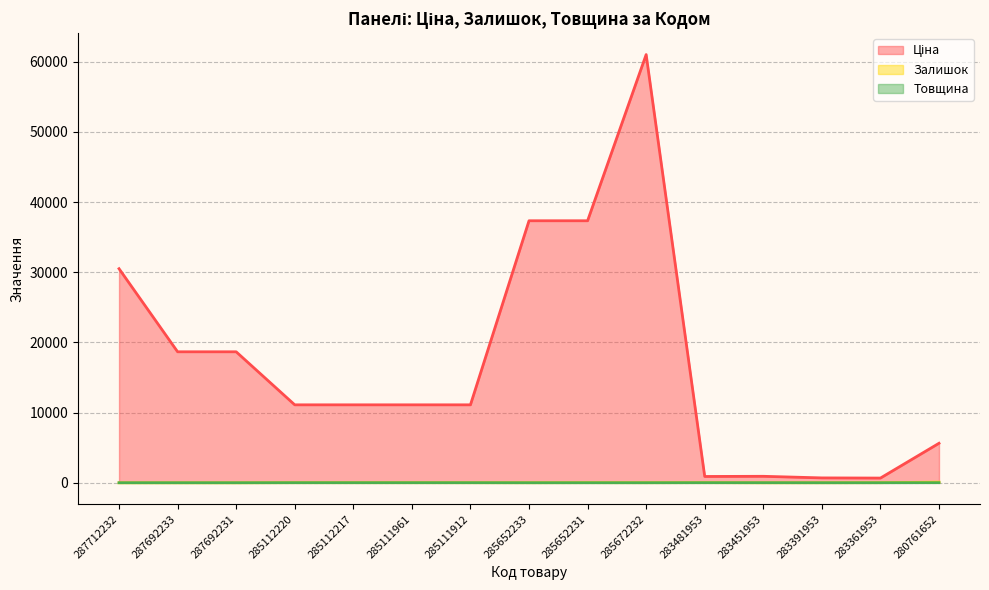

True or false: Товщина and Залишок cross at least once.

True